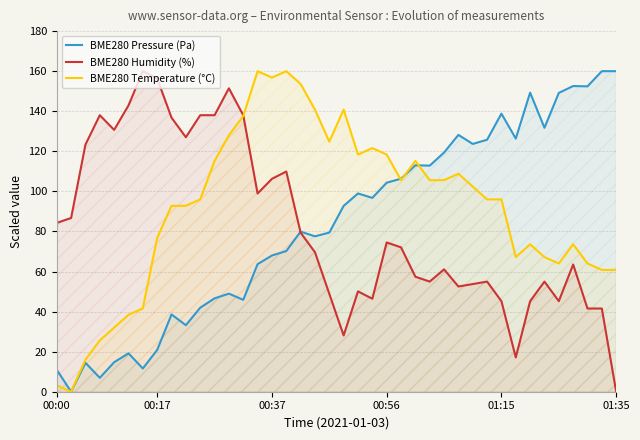

True or false: BME280 Pressure (Pa) and BME280 Temperature (°C) cross at least once.

True